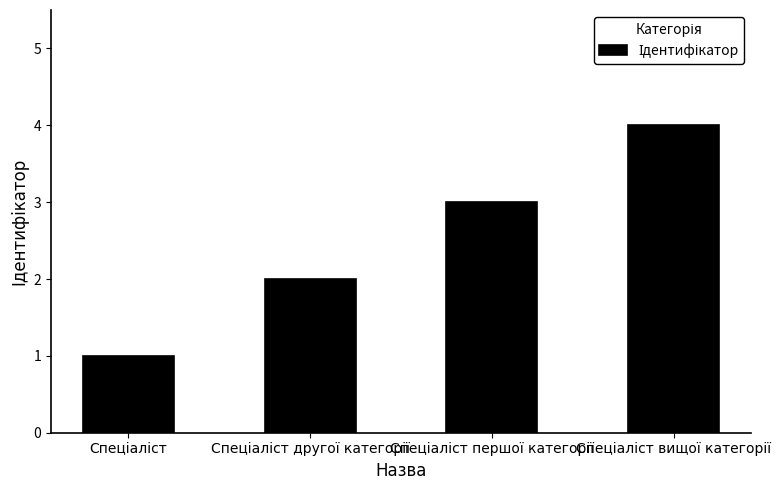

What is the greatest value displayed?

4